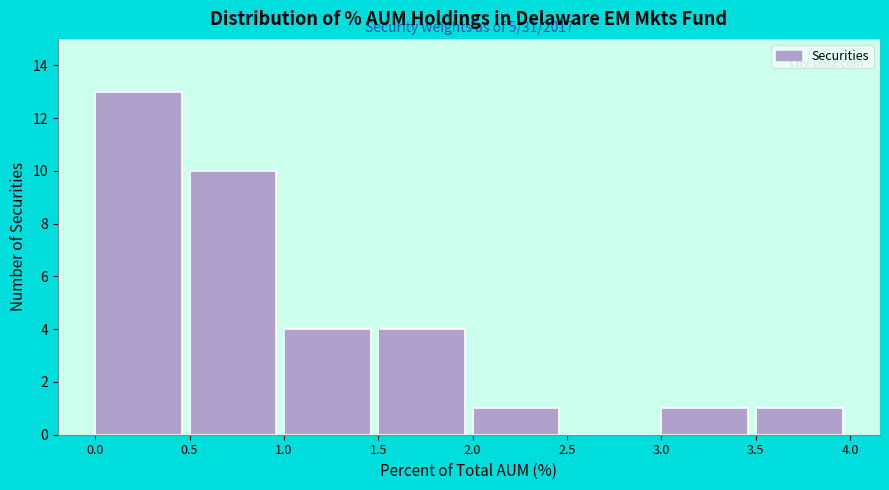

Over which range of the x-axis is the bar tallest?

0.0 to 0.5